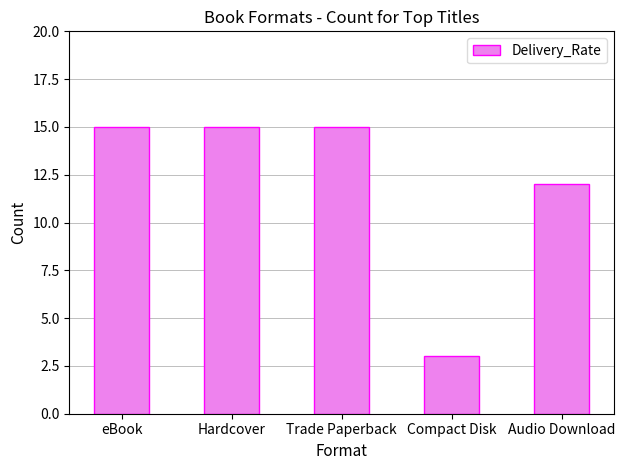

How many distinct data groups are displayed?

1